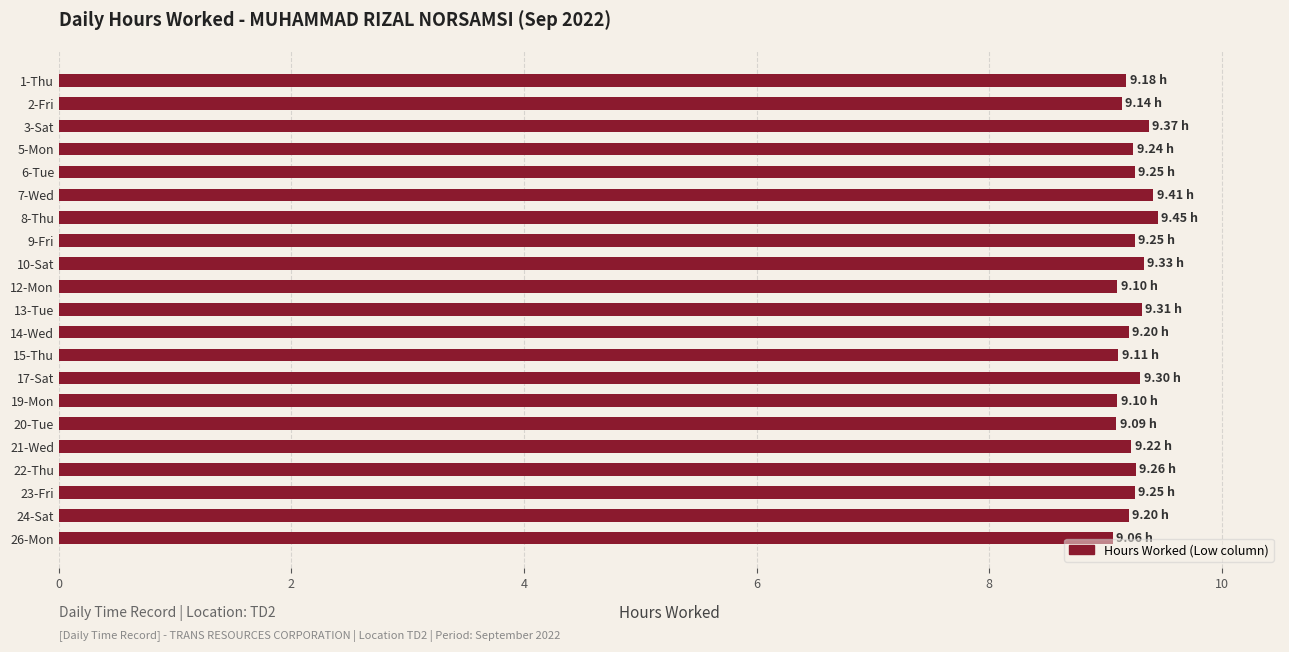

What is the average value?

9.2